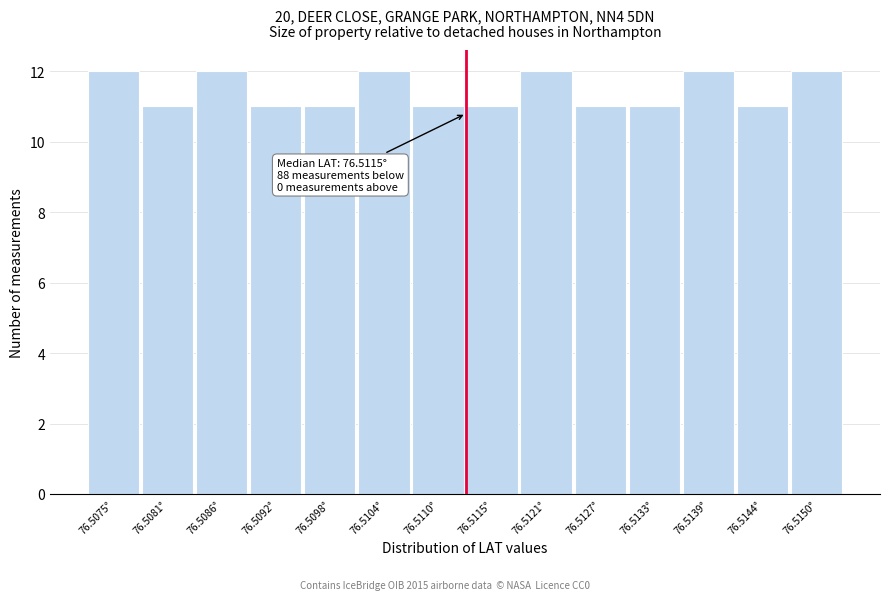

Reading right to left, extract all data points from this chart.

12	11	12	11	11	12	11	11	12	11	11	12	11	12